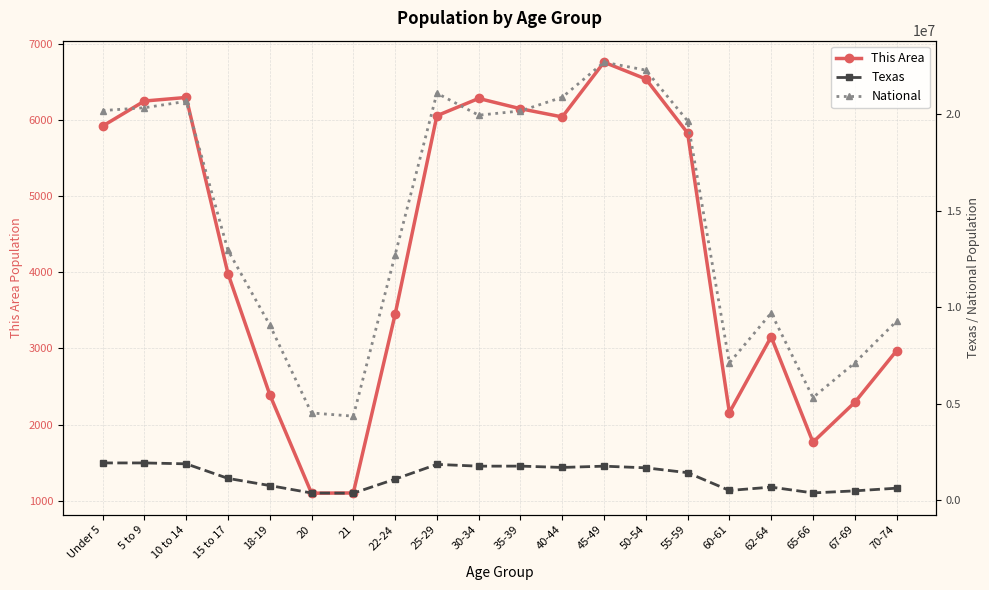

At 67-69, list the series in order from smallest to largest.

This Area, Texas, National